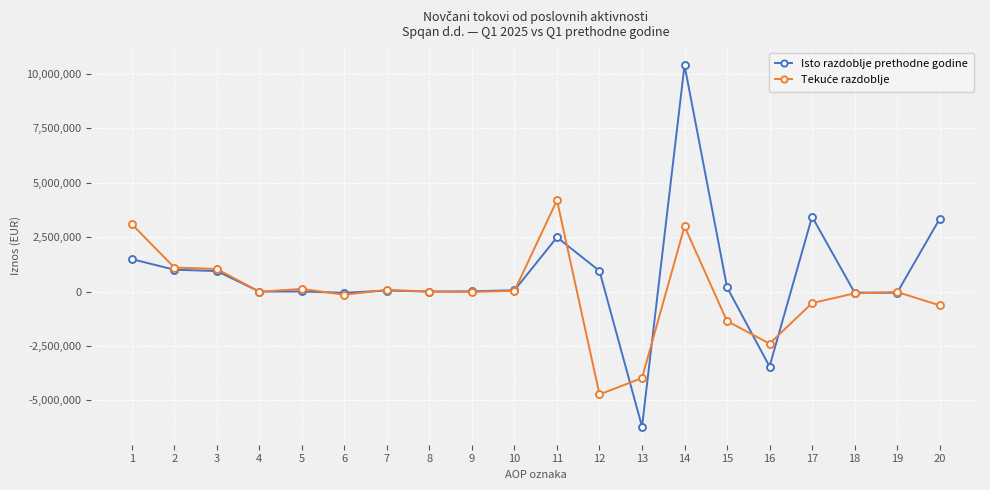

Which series has the largest range (max minus min)?

Isto razdoblje prethodne godine